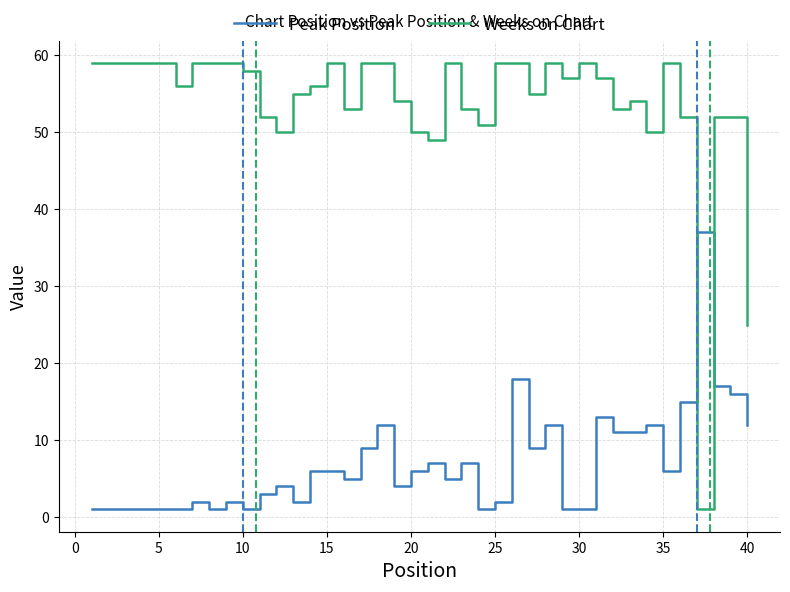

Which series ends up on top after the final intersection of Weeks on Chart and Peak Position?

Weeks on Chart